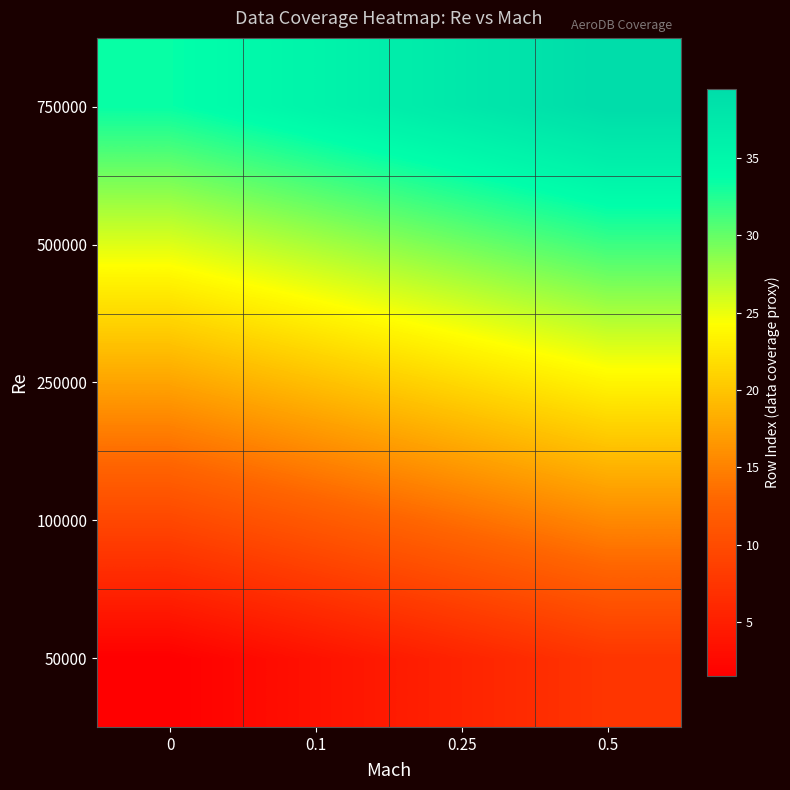

Reading left to right, extract all data points from this chart.

50000: 0=1.5	0.1=3.5	0.25=5.5	0.5=7.5
100000: 0=9.5	0.1=11.5	0.25=13.5	0.5=15.5
250000: 0=17.5	0.1=19.5	0.25=21.5	0.5=23.5
500000: 0=25.5	0.1=27.5	0.25=29.5	0.5=31.5
750000: 0=33.5	0.1=35.5	0.25=37.5	0.5=39.5